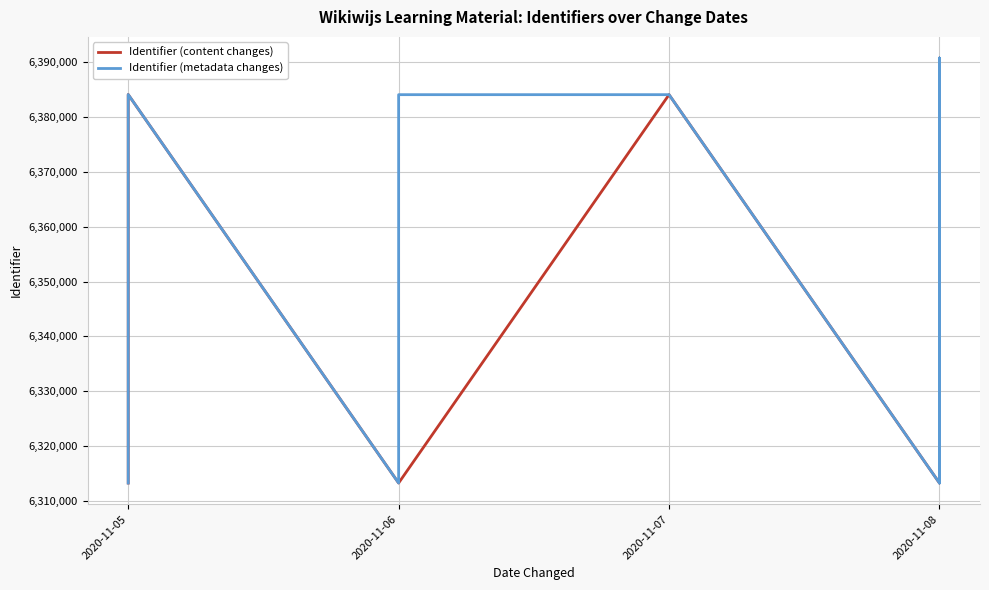

What are all the series names shown in the legend?

Identifier (content changes), Identifier (metadata changes)